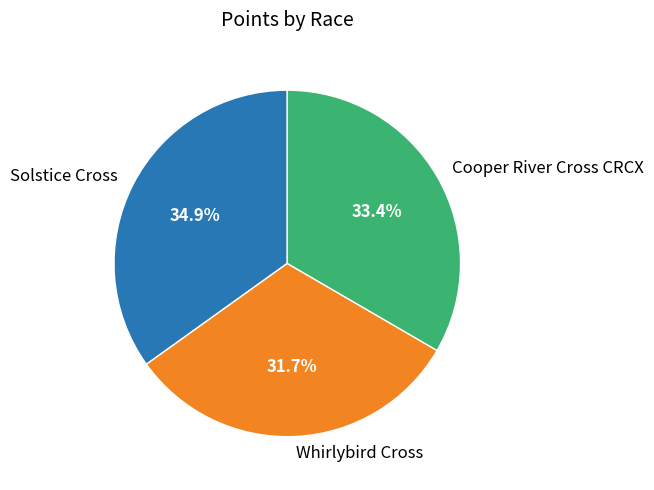

What is the smallest slice in the pie chart?

Whirlybird Cross